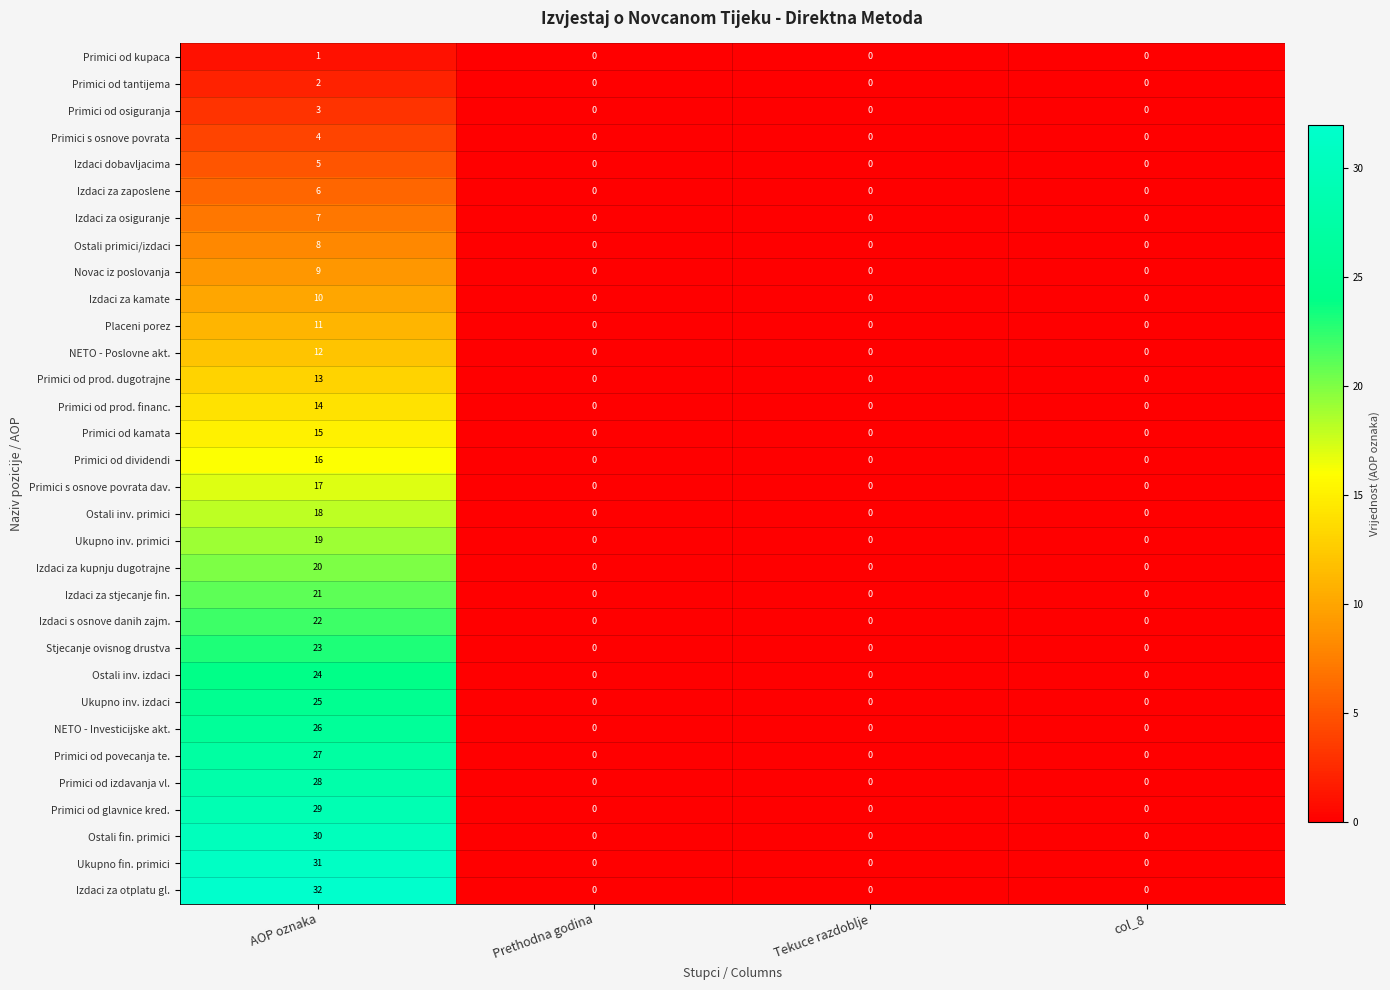

What is the greatest value displayed?

32